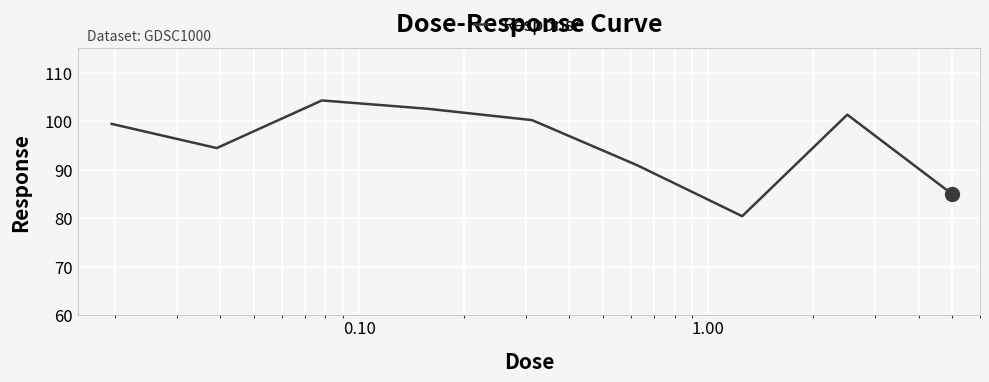

What is the minimum value shown in the chart?

80.4